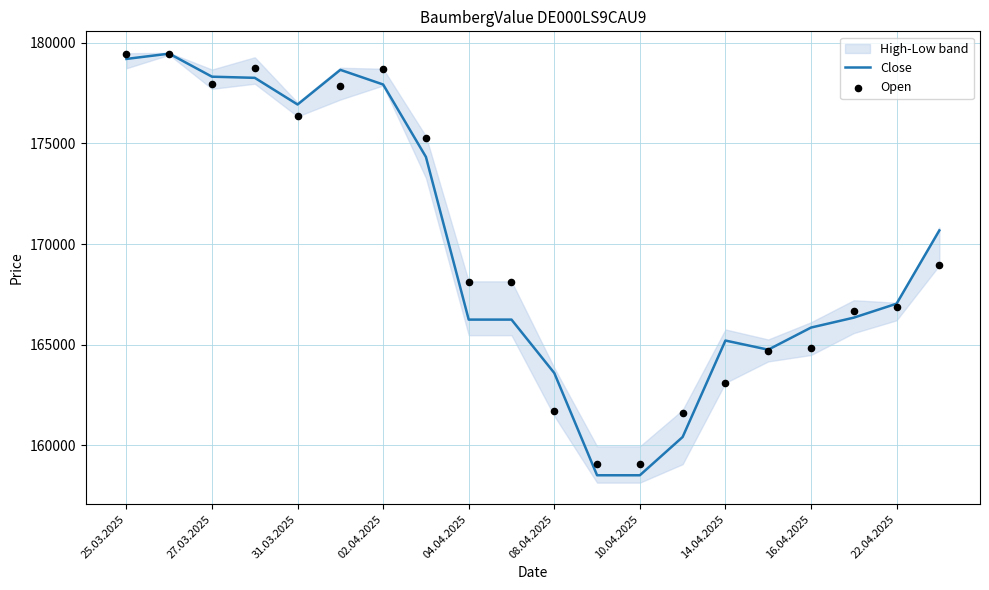

Which series reaches the minimum Y coordinate?

Close